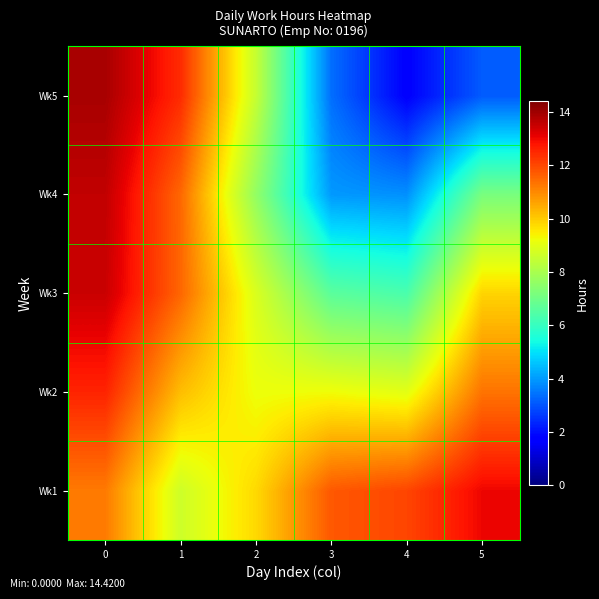

Between 0 and 2, which series saw the biggest shift?

Wk4